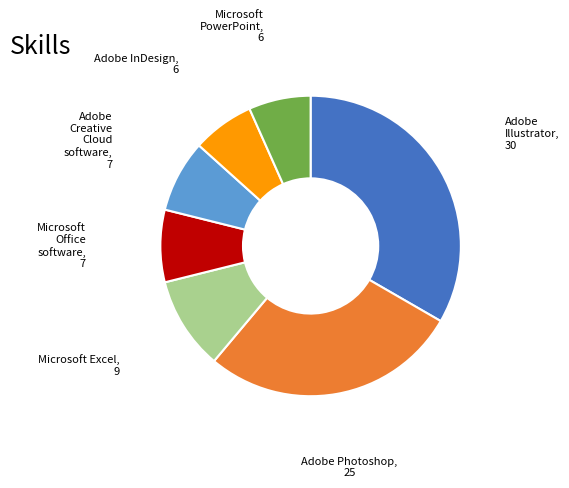

Is there any slice that represents more than half of the pie?

No